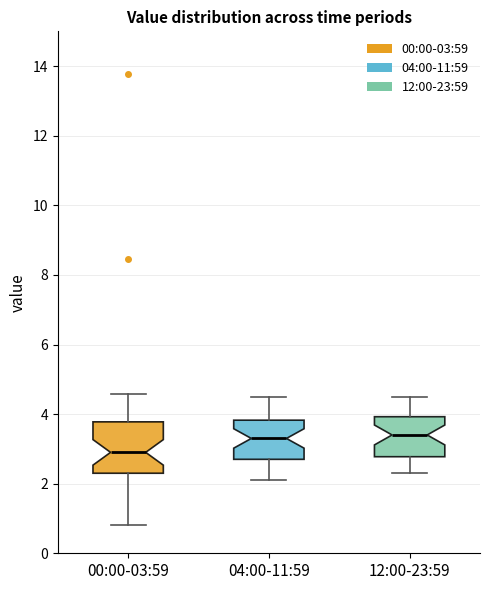

Which box is the tallest, from its lower edge to its upper edge?

00:00-03:59